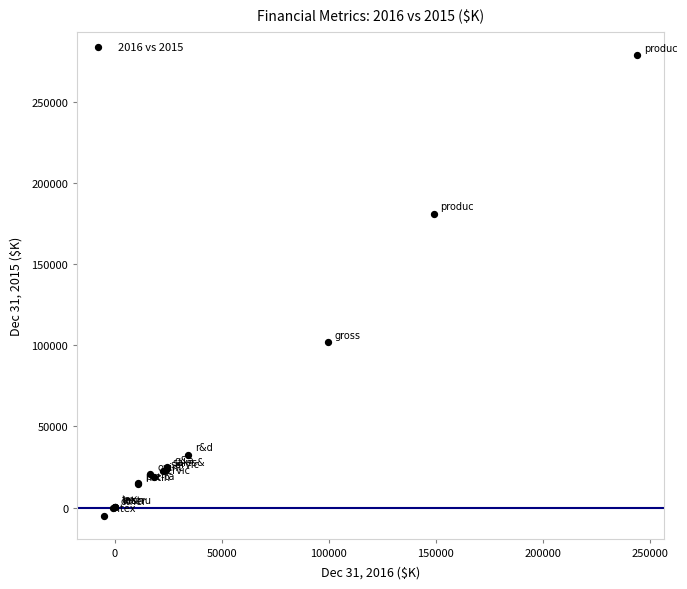

What Y value in the scatter plot is closest to 136949?

101706